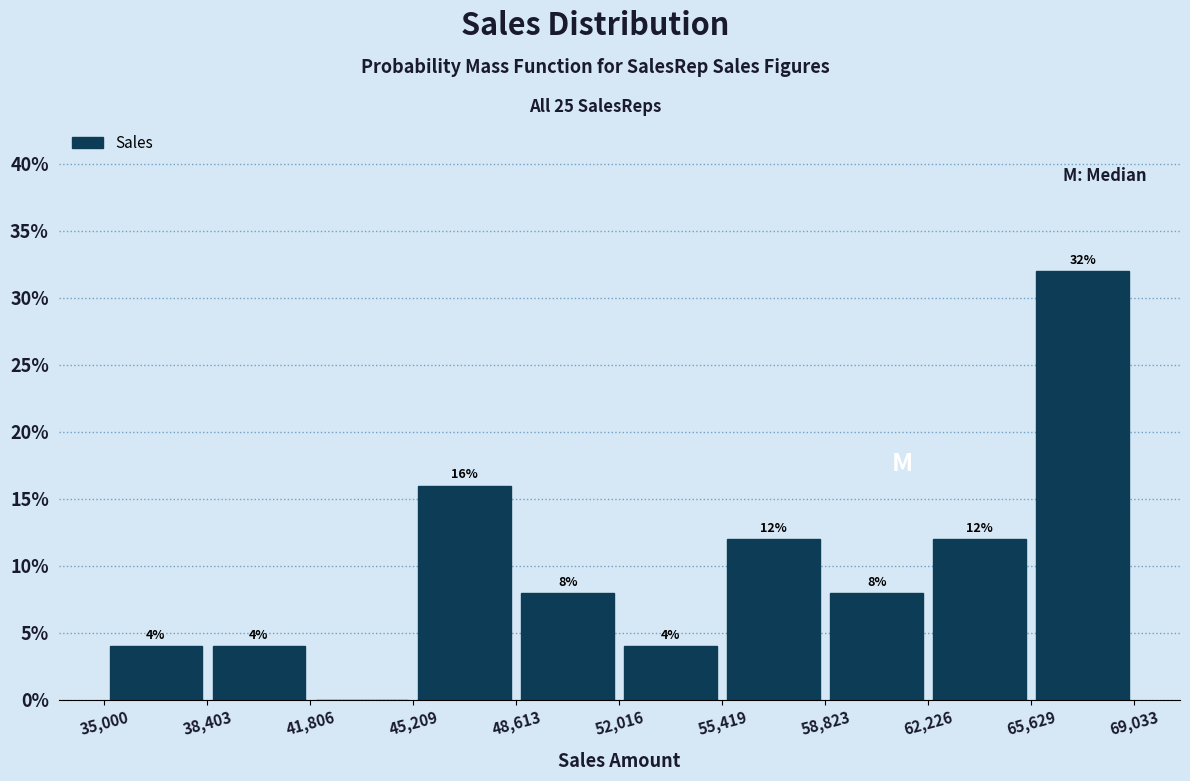

Over which range of the x-axis is the bar tallest?

65,629 to 69,033